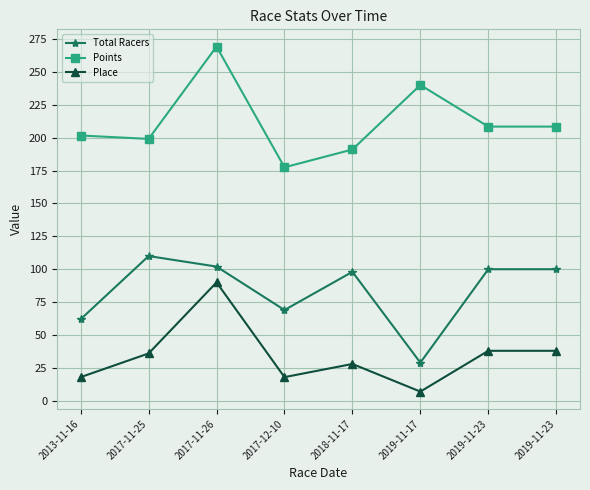

Does the chart display data point markers on the line(s)?

Yes